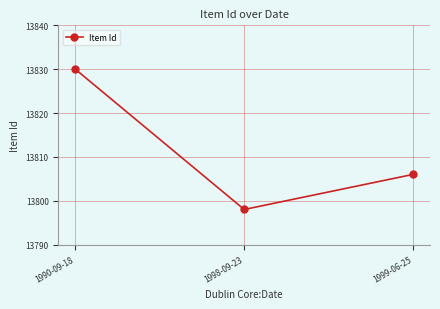

How many data points does each series have?

3